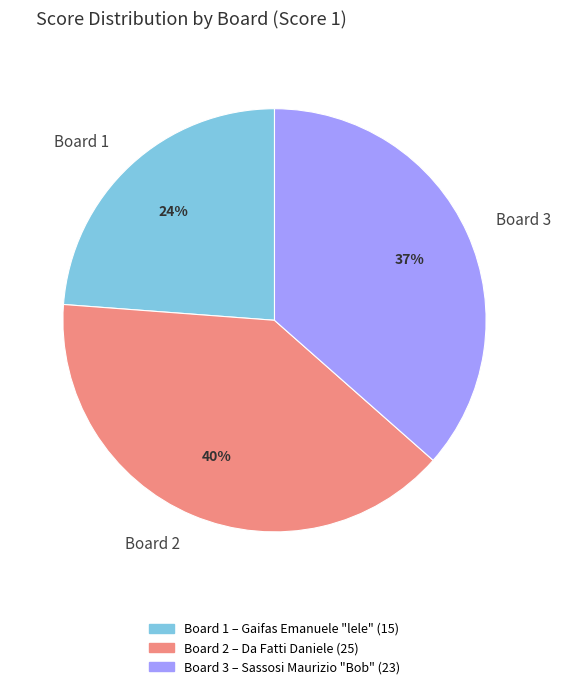

Which category has the biggest portion of the pie?

Board 2